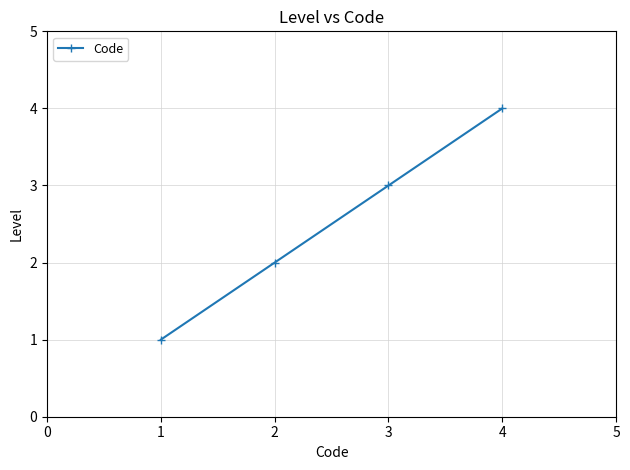

What is the sum of all values?

10